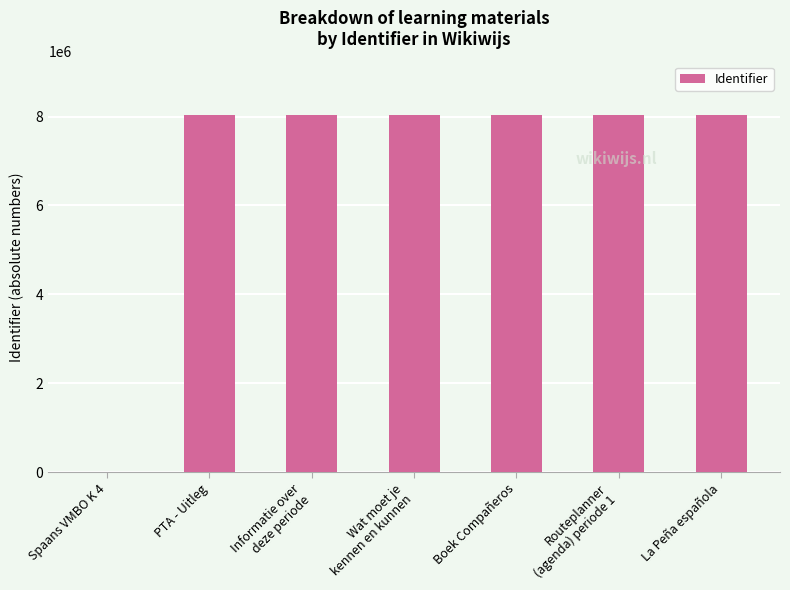

Is it true that the value at Spaans VMBO K 4 is -3092157?

False